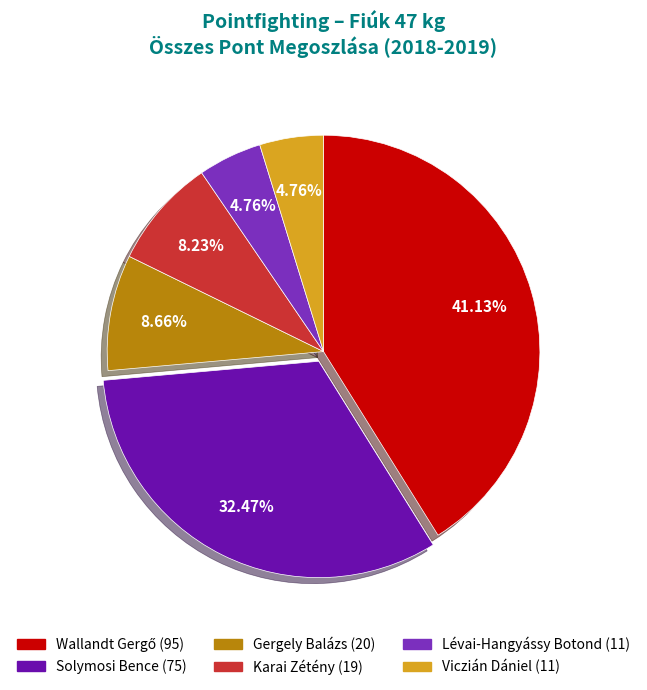

True or false: Lévai-Hangyássy Botond accounts for 5% of the total.

True